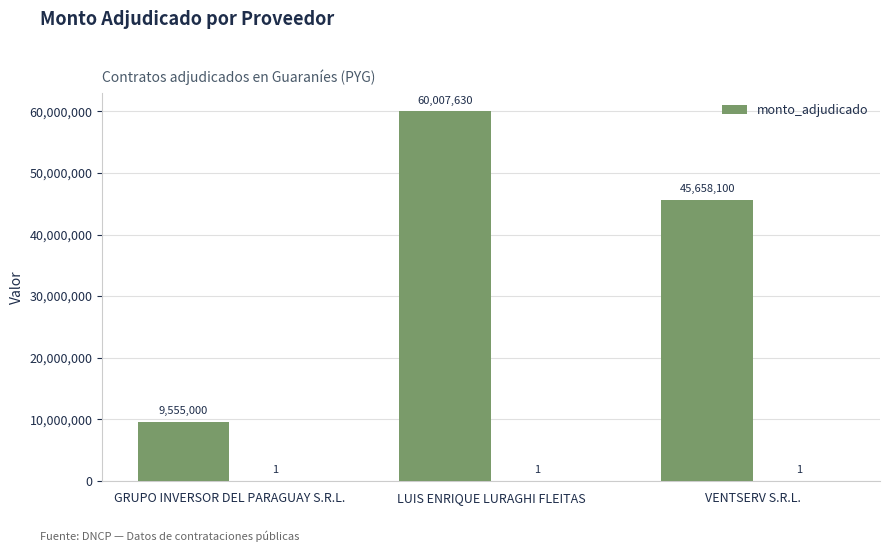

What position from the left is VENTSERV S.R.L.?

3